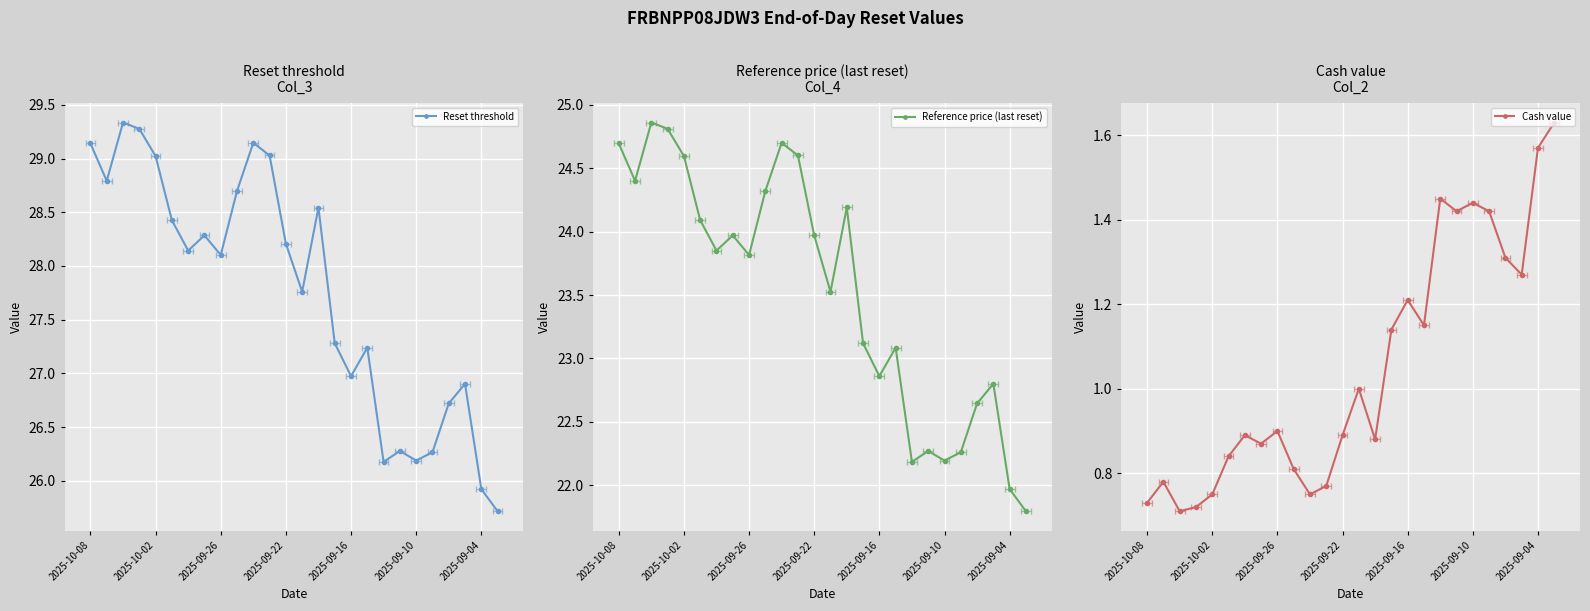

True or false: Cash value has a value of 2.5 at 2025-09-04.

False